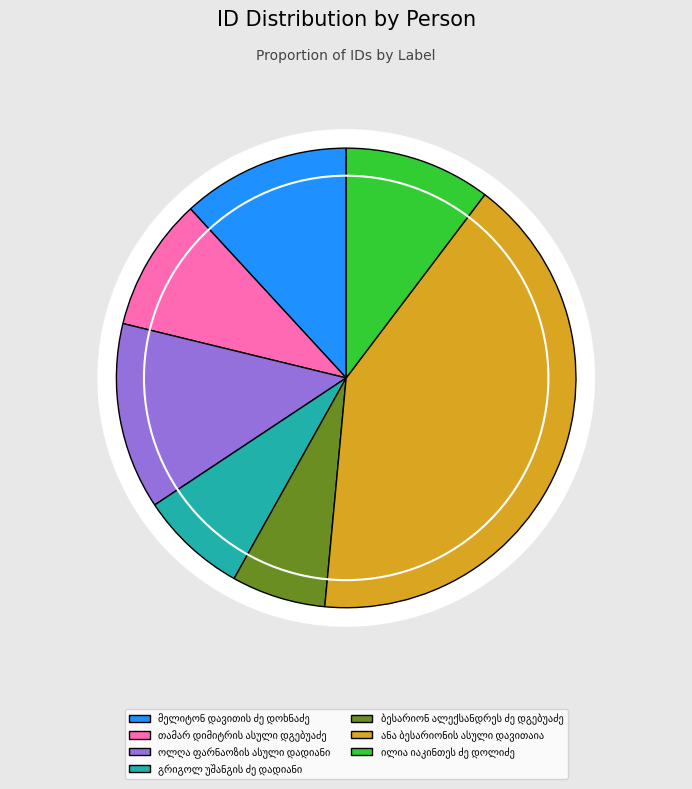

Is გრიგოლ უშანგის ძე დადიანი the majority of the pie?

No